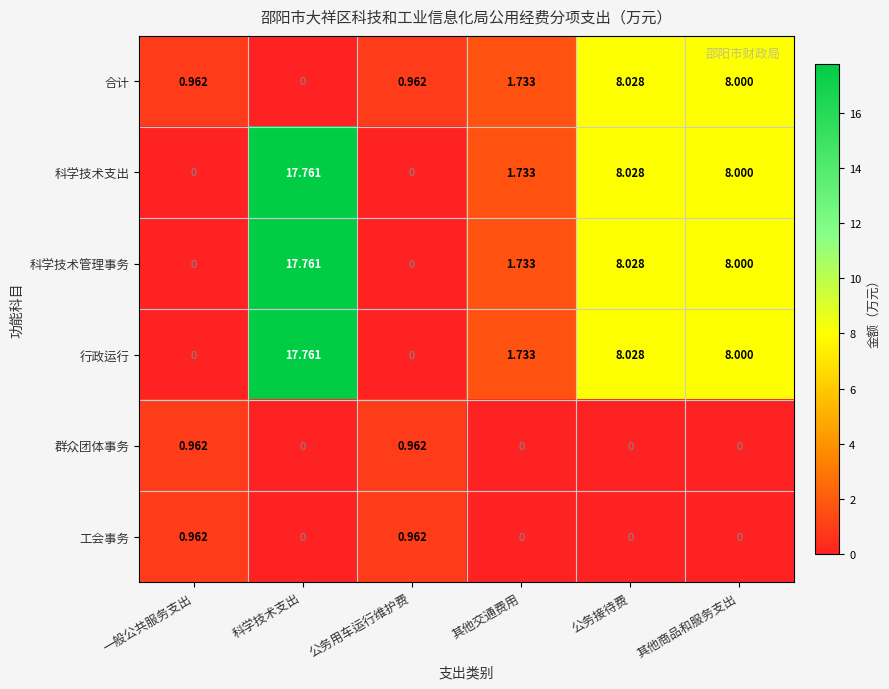

Which category has the highest value across all series?

科学技术支出